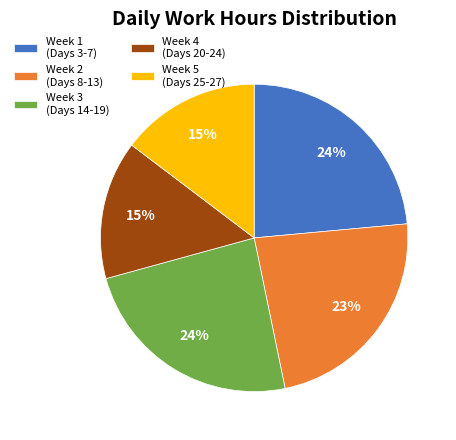

Does any single category account for the majority?

No